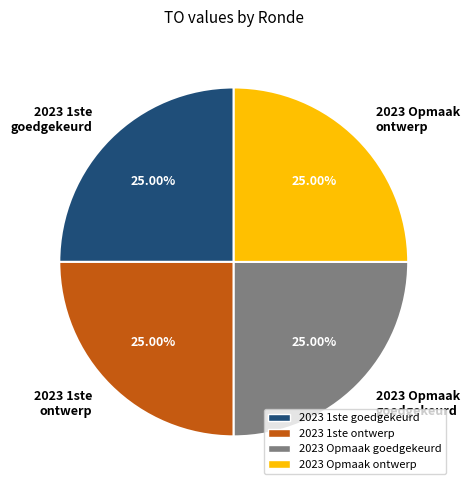

Is 2023 Opmaak ontwerp the majority of the pie?

No